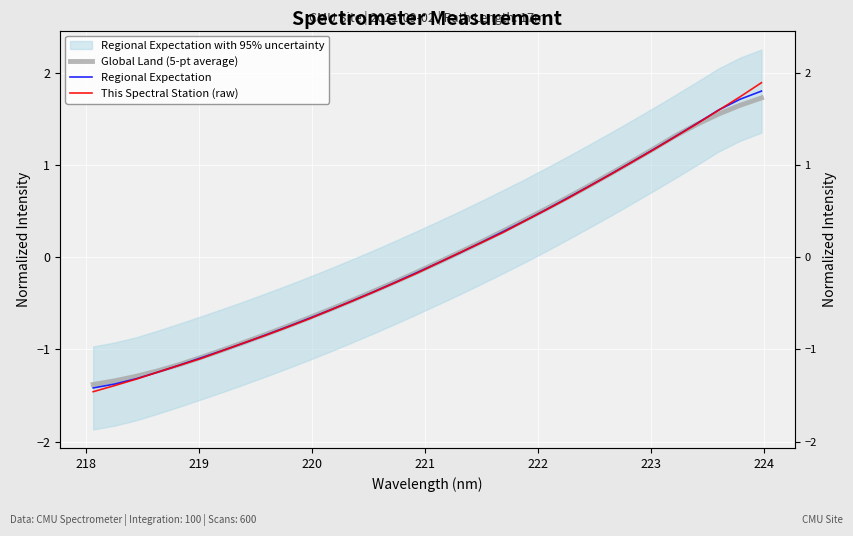

True or false: This Spectral Station (raw) has a value of 0.0 at 17.

False